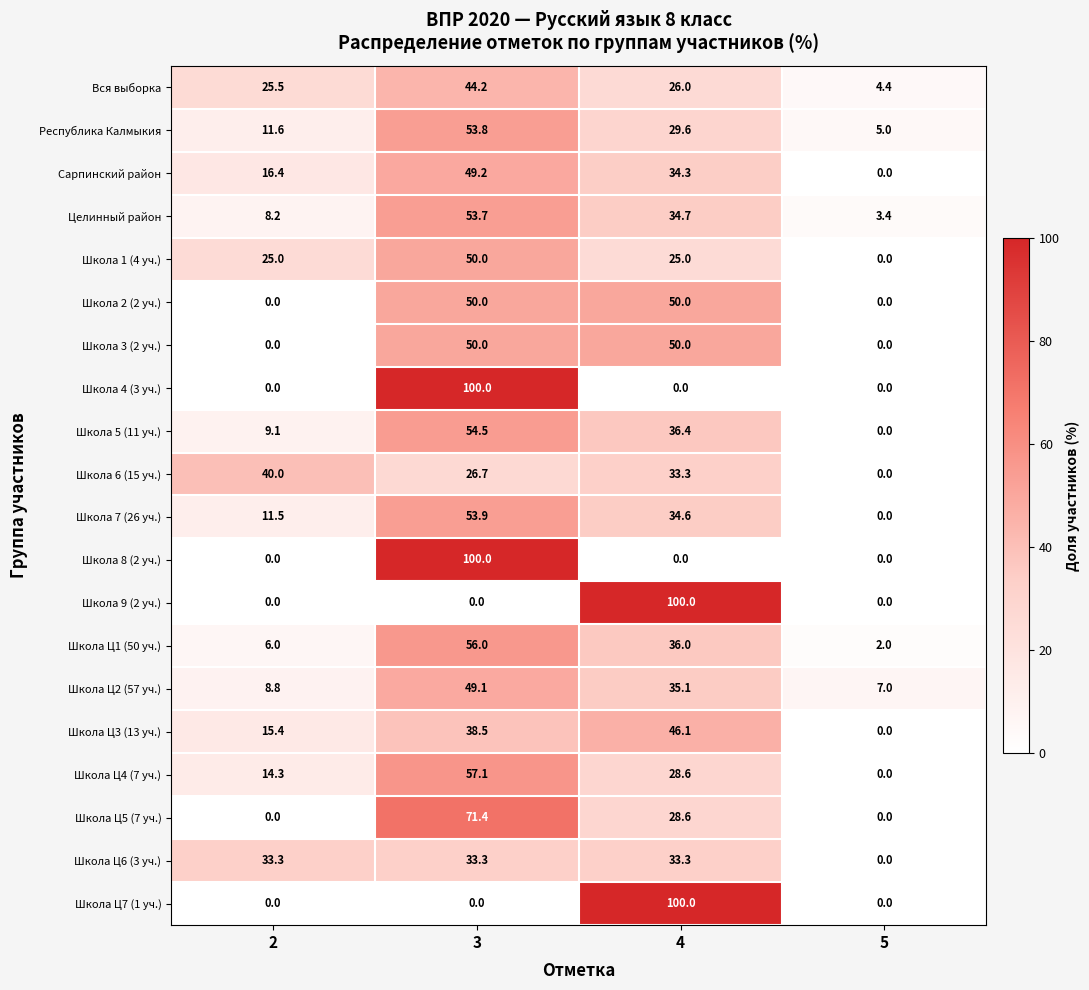

What is the greatest value displayed?

100.0